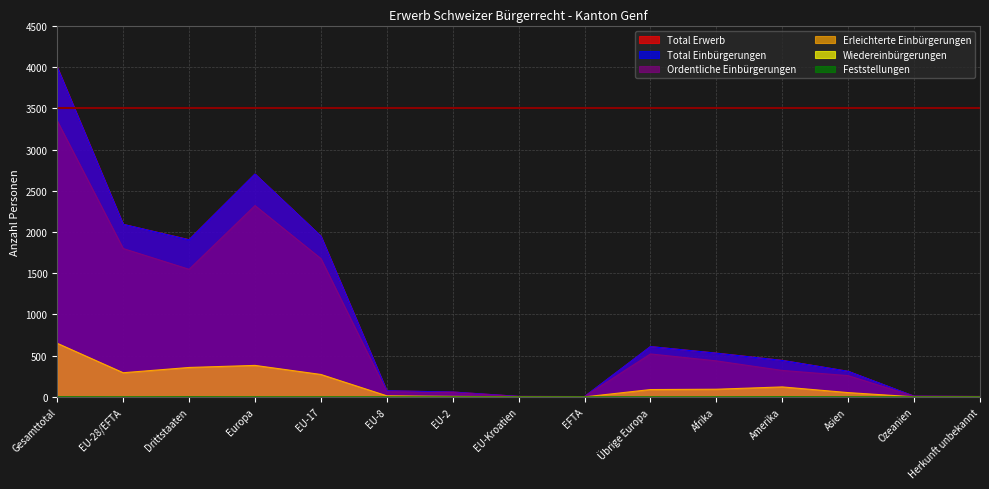

True or false: Ordentliche Einbürgerungen has more than 1 points higher than both neighbors.

True